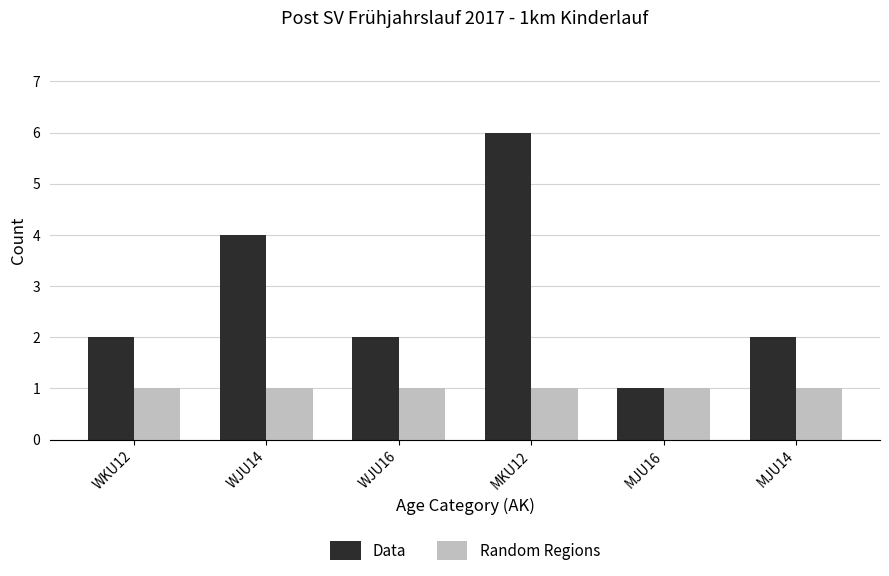

What is the spread (max minus min) of values at MJU14?

1